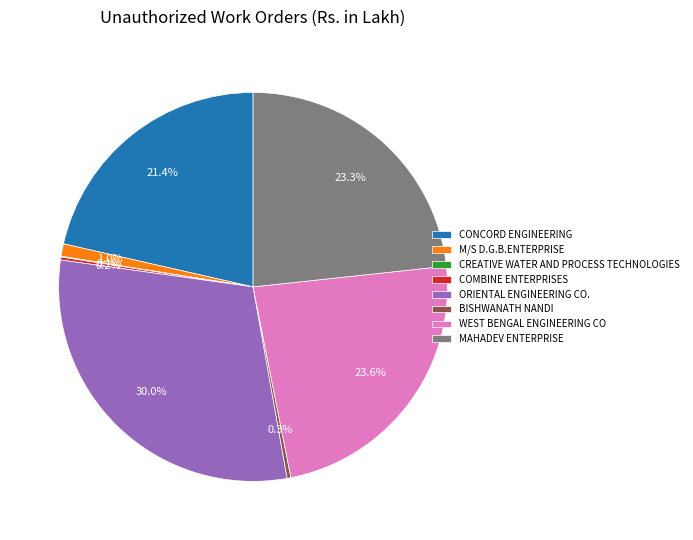

Does any single category account for the majority?

No